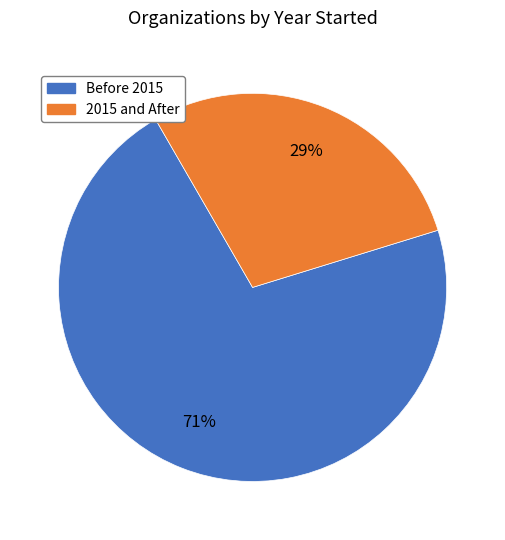

To the nearest percent, what is the average slice percentage?

50%